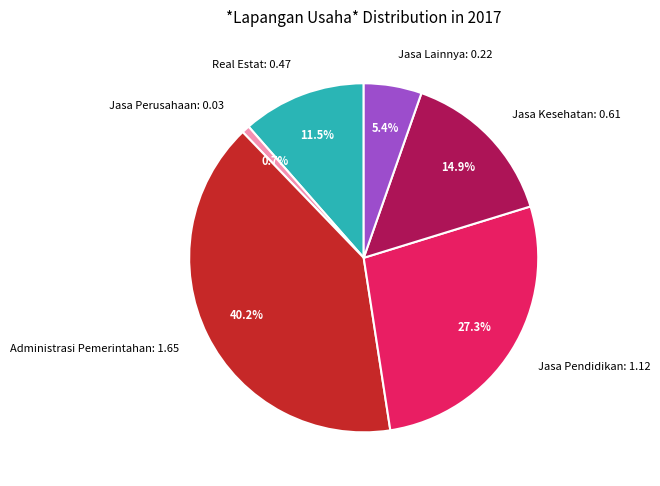

Rank the categories by value from highest to lowest.

Administrasi Pemerintahan, Jasa Pendidikan, Jasa Kesehatan, Real Estat, Jasa Lainnya, Jasa Perusahaan